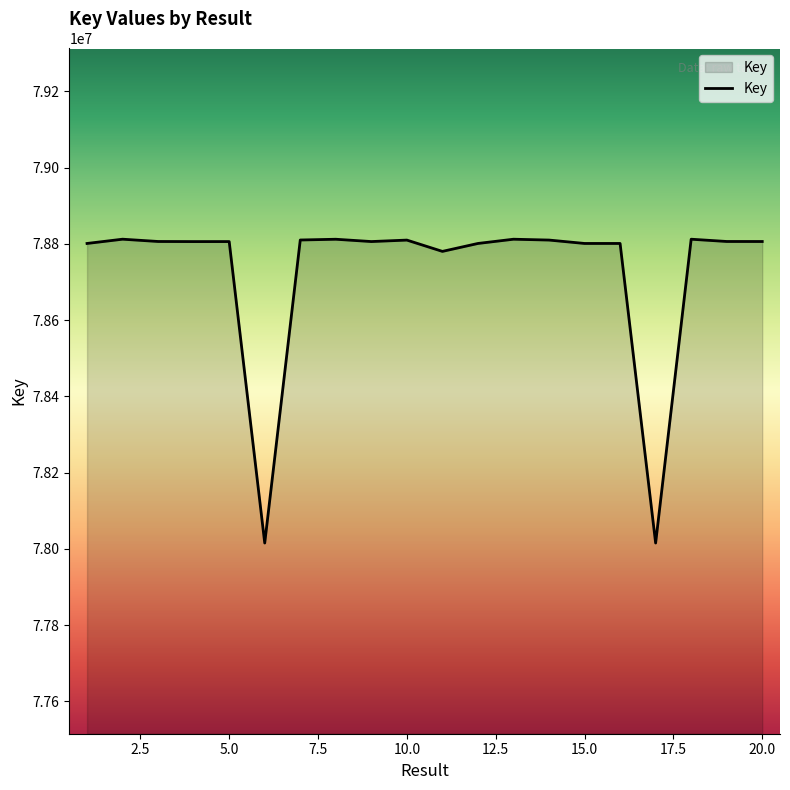

What is the maximum value shown in the chart?

78812063